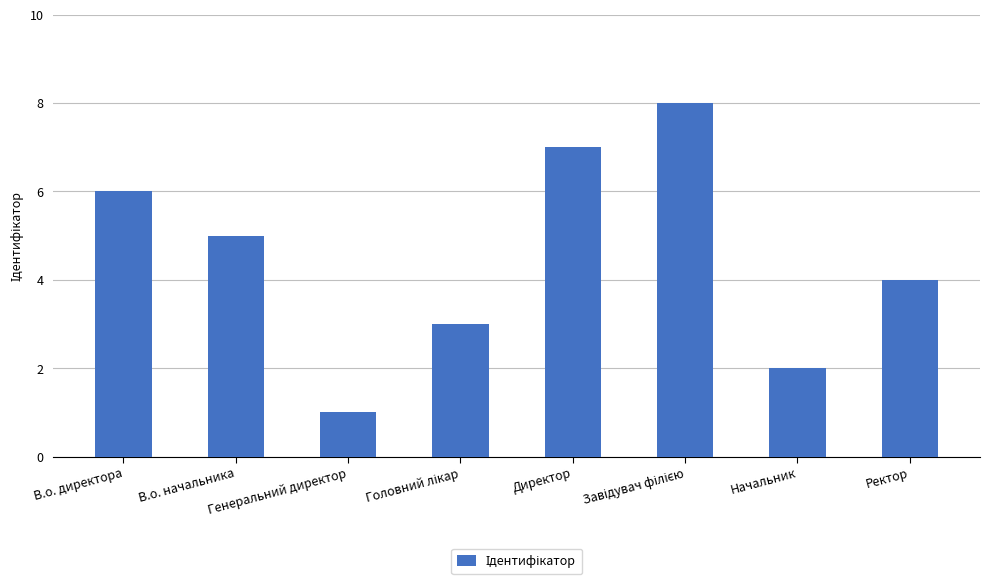

How many bars are there in total?

8